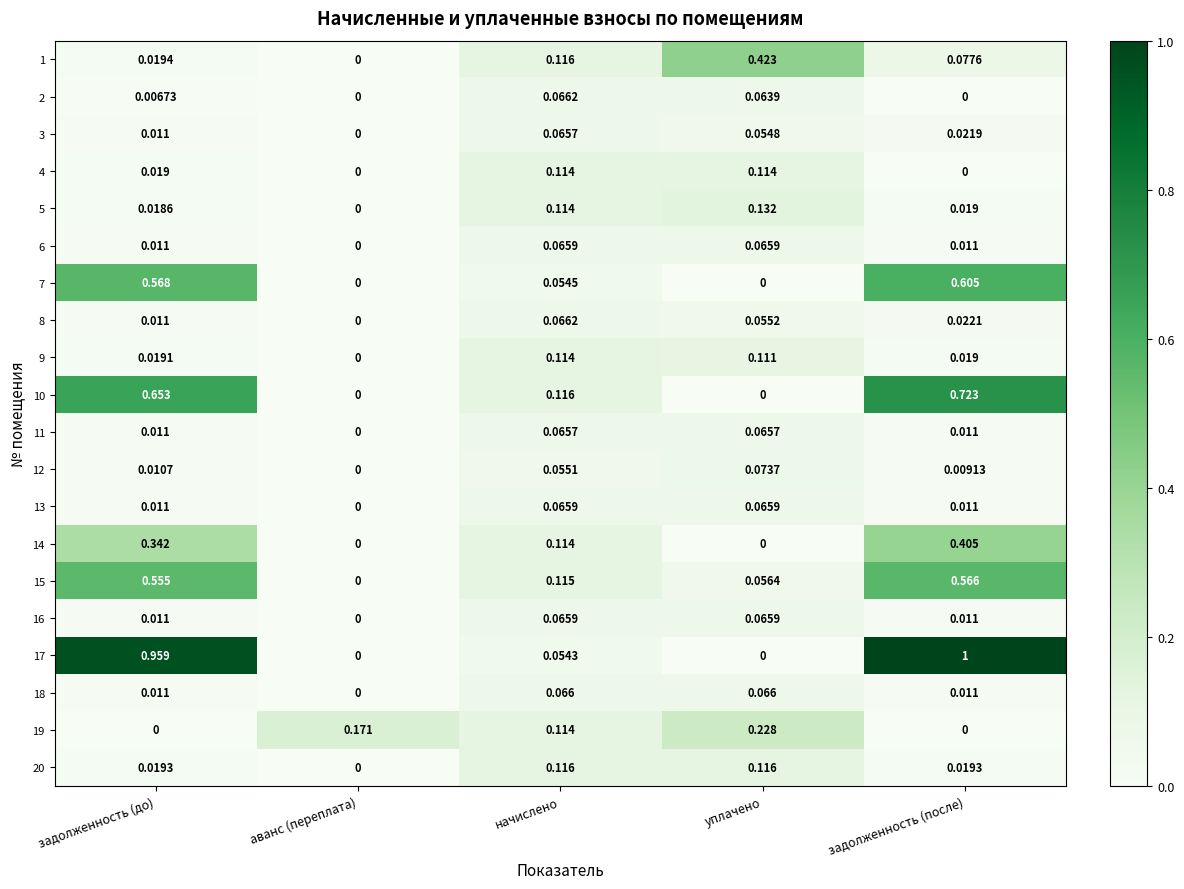

Which category has the lowest value in the 18 series?

аванс (переплата)